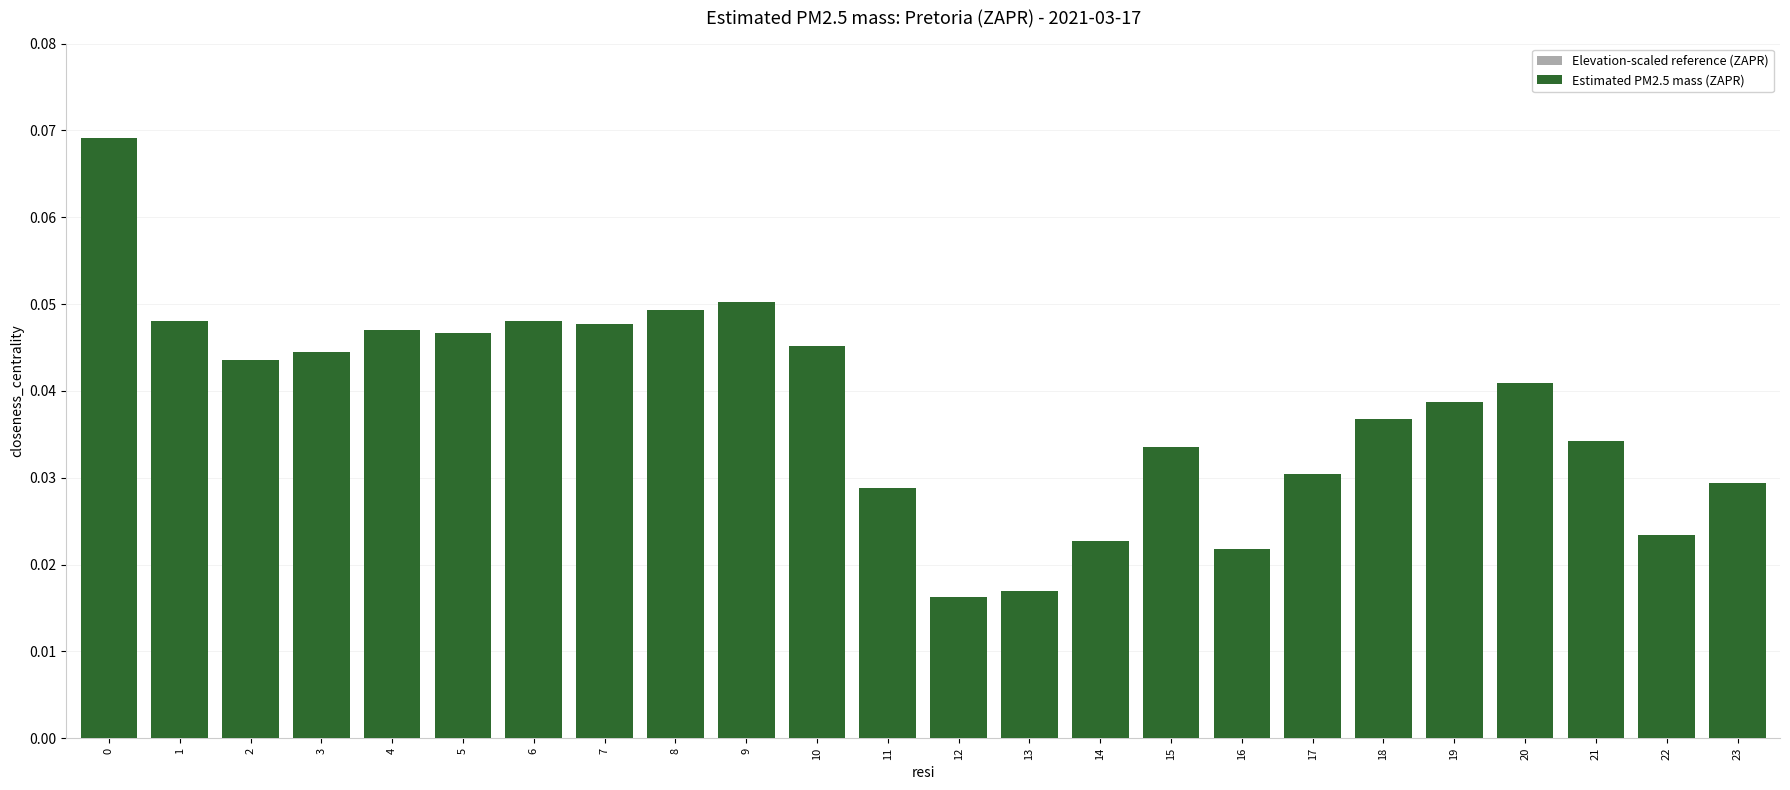

How many Elevation-scaled reference (ZAPR) values are between 0 and 1?

24